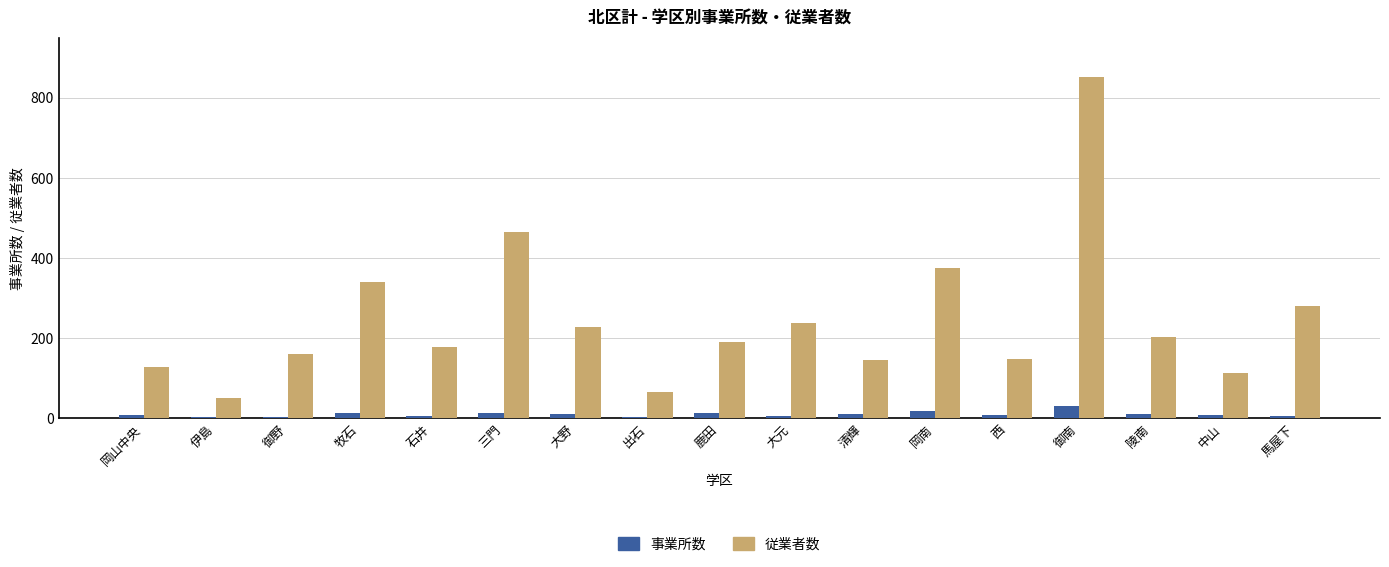

How many distinct data groups are displayed?

2